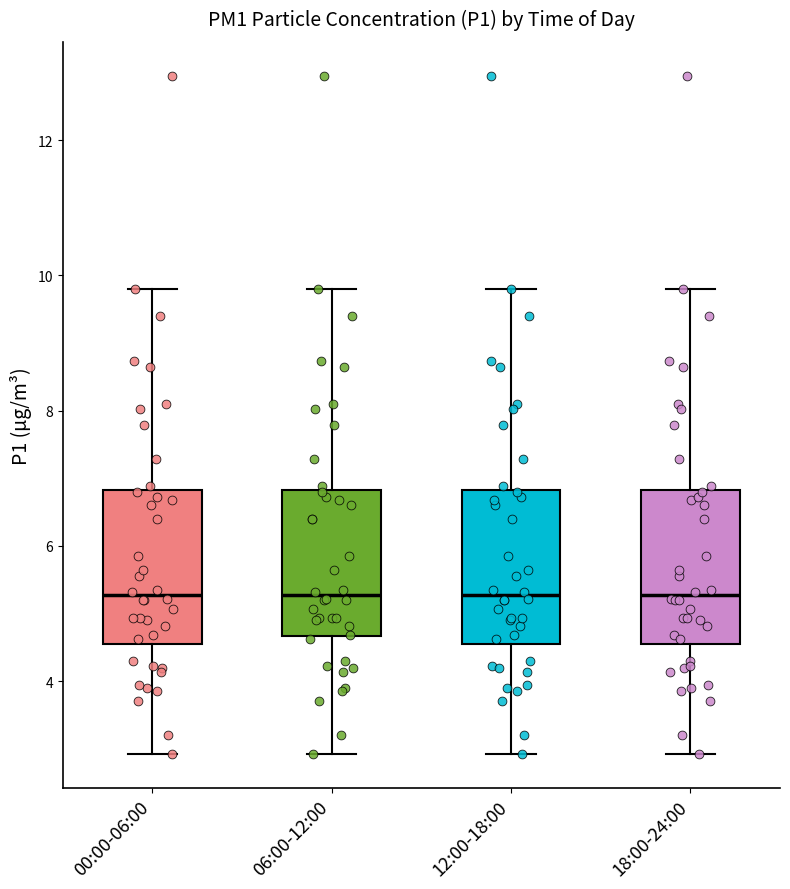

Reading left to right, read every box against the y-axis: the position of its median line, the range the box covers, and the ends of its whiskers. The values are not printed on the chart, so give them approximately, as read against the axis.

00:00-06:00: median 5.2, box 4.6 to 6.8, whiskers 3.0 to 9.8
06:00-12:00: median 5.2, box 4.6 to 6.8, whiskers 3.0 to 9.8
12:00-18:00: median 5.2, box 4.6 to 6.8, whiskers 3.0 to 9.8
18:00-24:00: median 5.2, box 4.6 to 6.8, whiskers 3.0 to 9.8